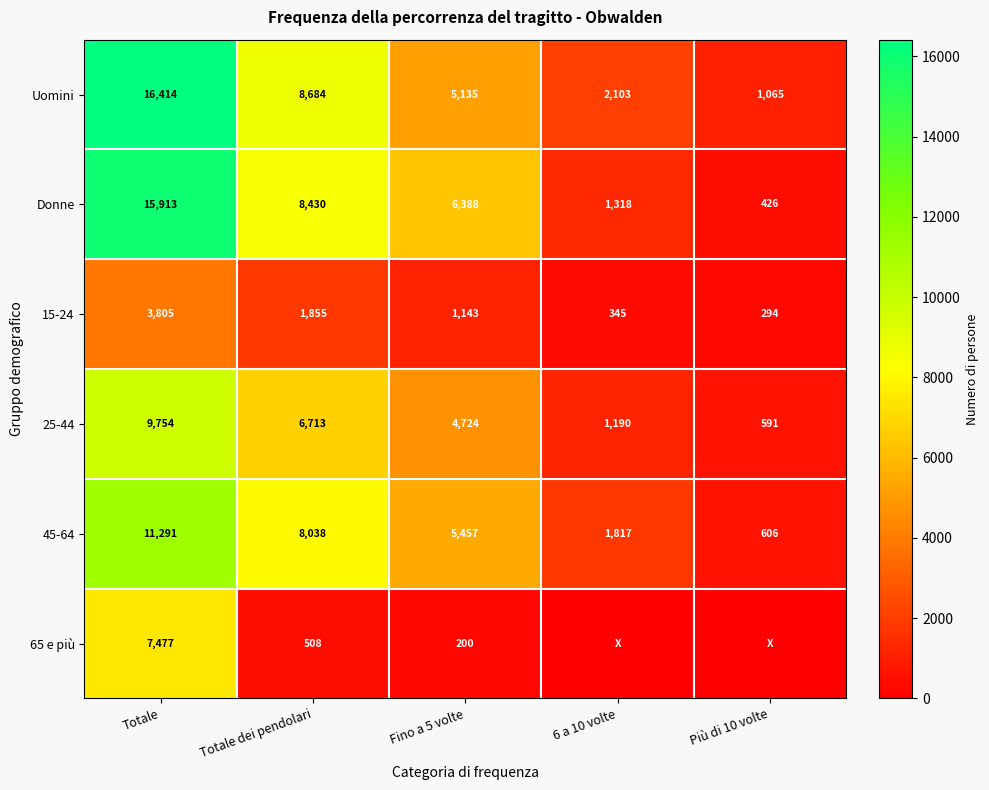

At Totale, list the series in order from smallest to largest.

15-24, 65 e più, 25-44, 45-64, Donne, Uomini